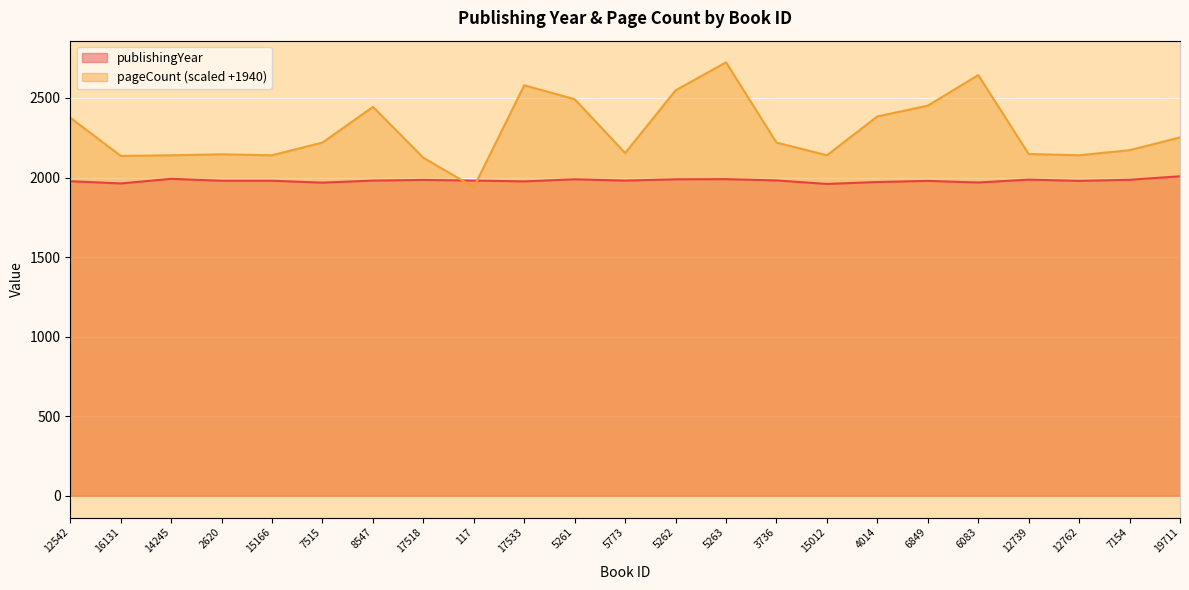

Which series ends up on top after the final intersection of publishingYear and pageCount?

pageCount